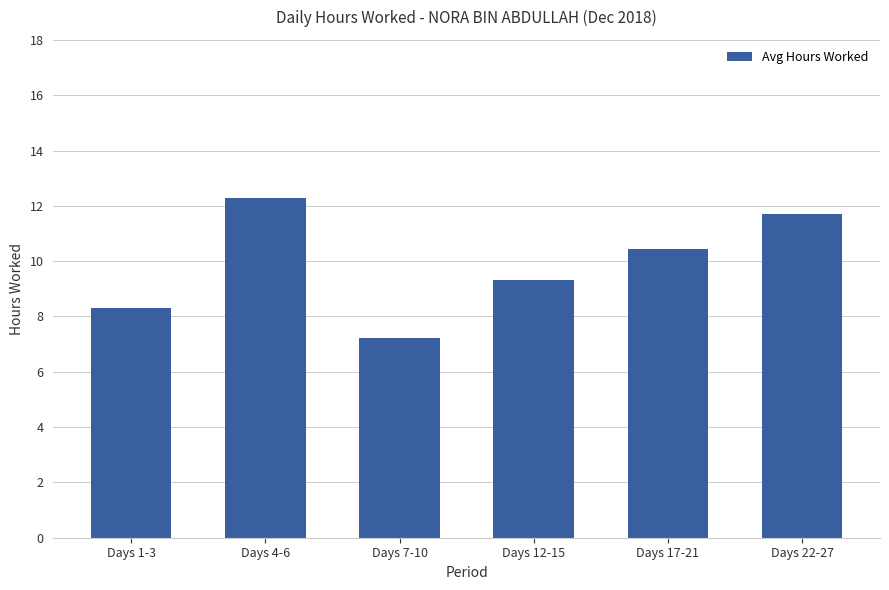

What is the difference between the maximum and second lowest values?

4.0